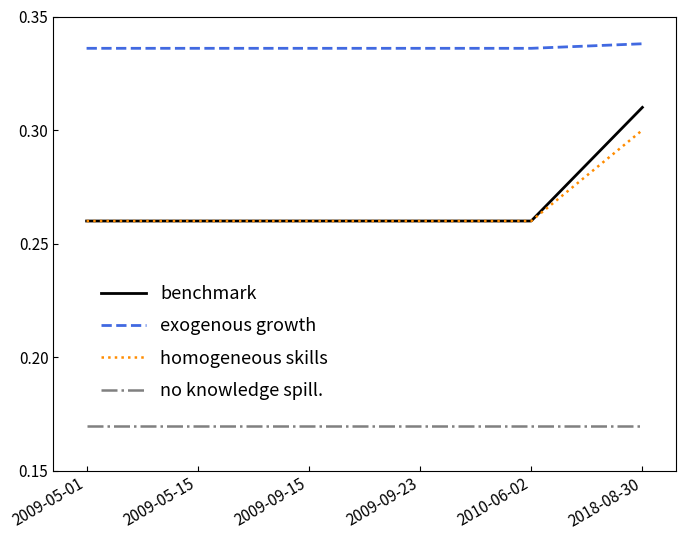

True or false: exogenous growth has more than 2 points higher than both neighbors.

False